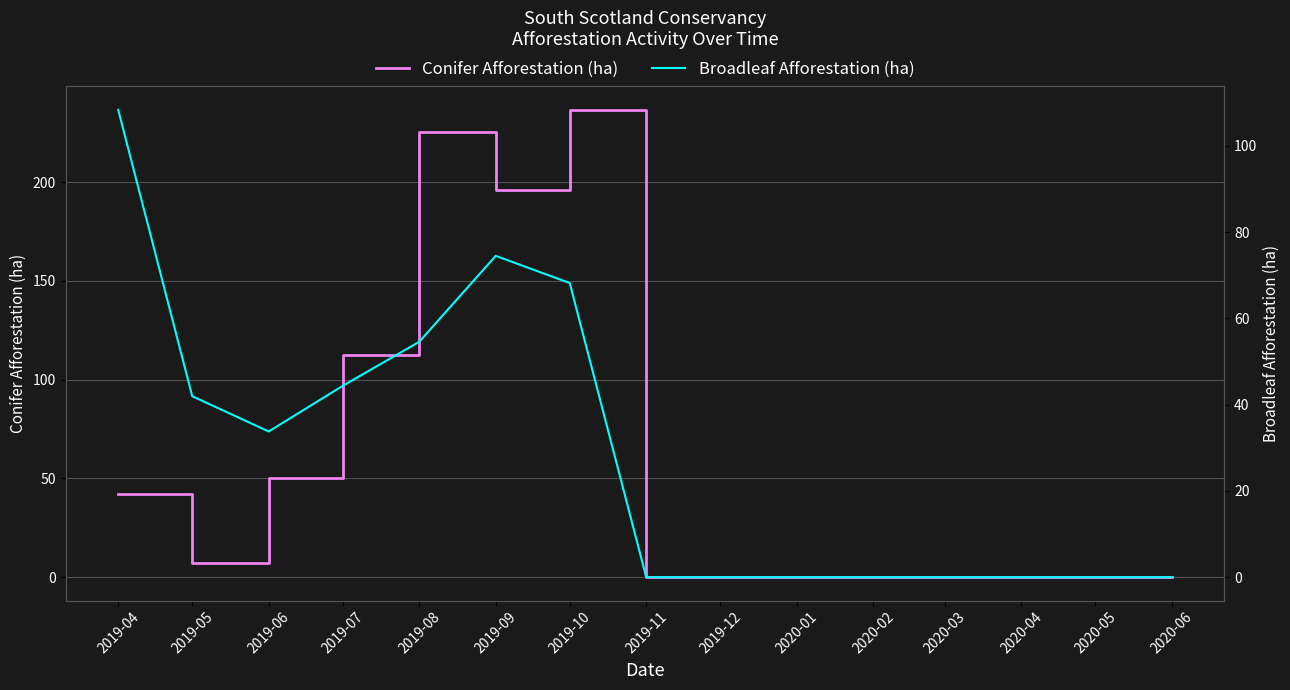

At which label does Conifer Afforestation (ha) reach its minimum?

2019-11